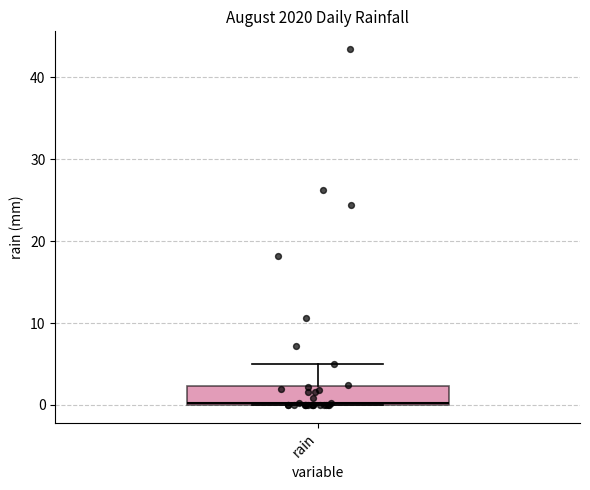

Where is the upper edge of the box for rain on the y-axis? The values are not printed on the chart, so give them approximately, as read against the axis.

2